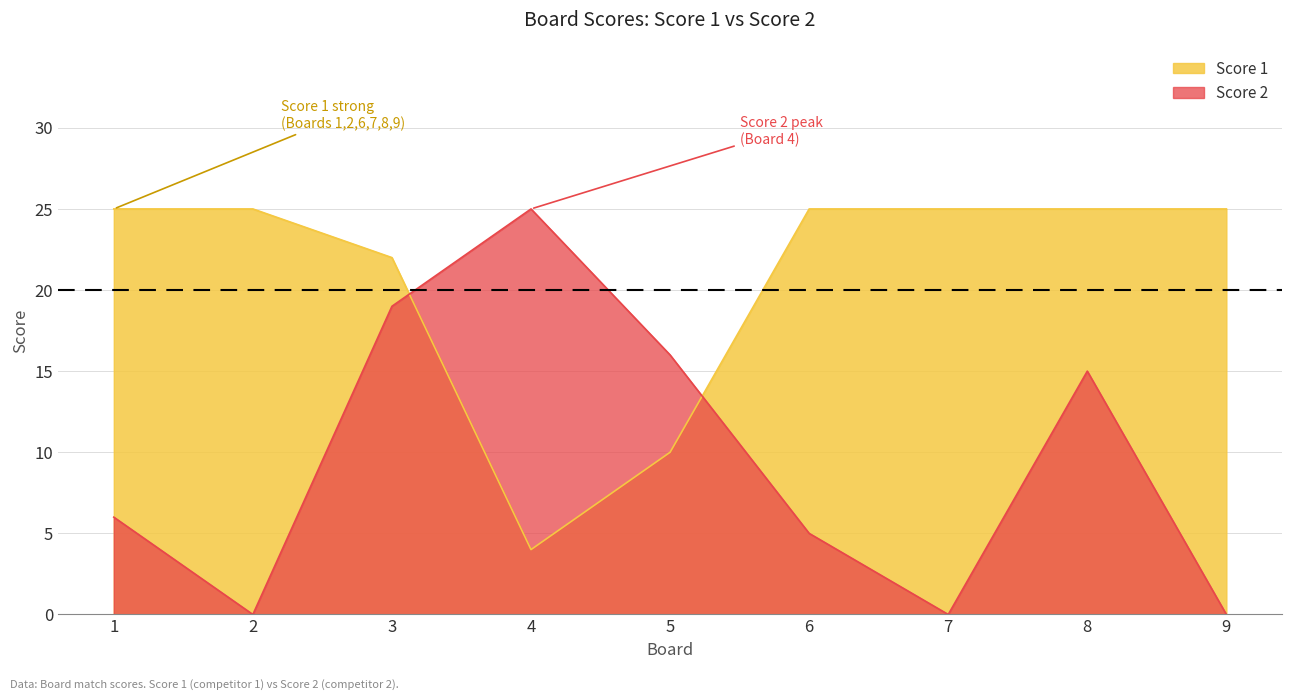

What is the difference between the maximum and minimum values in the Score 1 series?

21